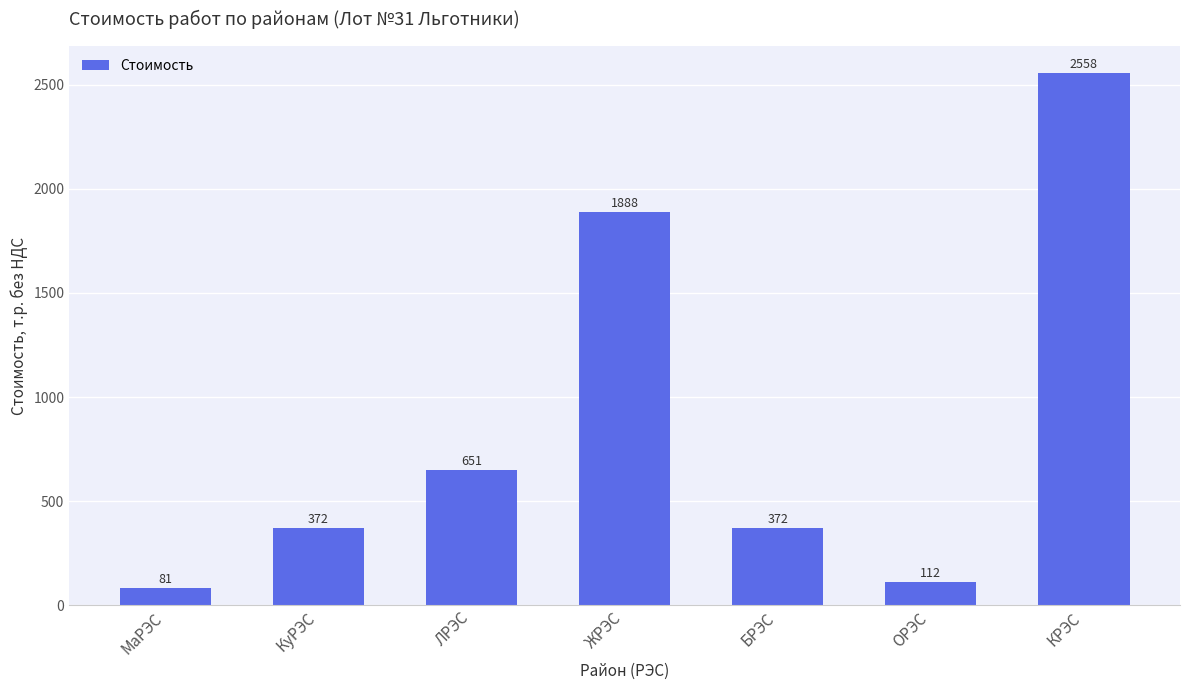

What is the sum of the values at МаРЭС and КРЭС?

2639.6